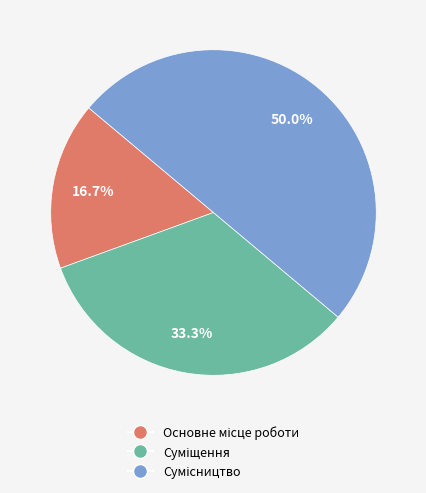

Rank the categories by value from highest to lowest.

Сумісництво, Суміщення, Основне місце роботи